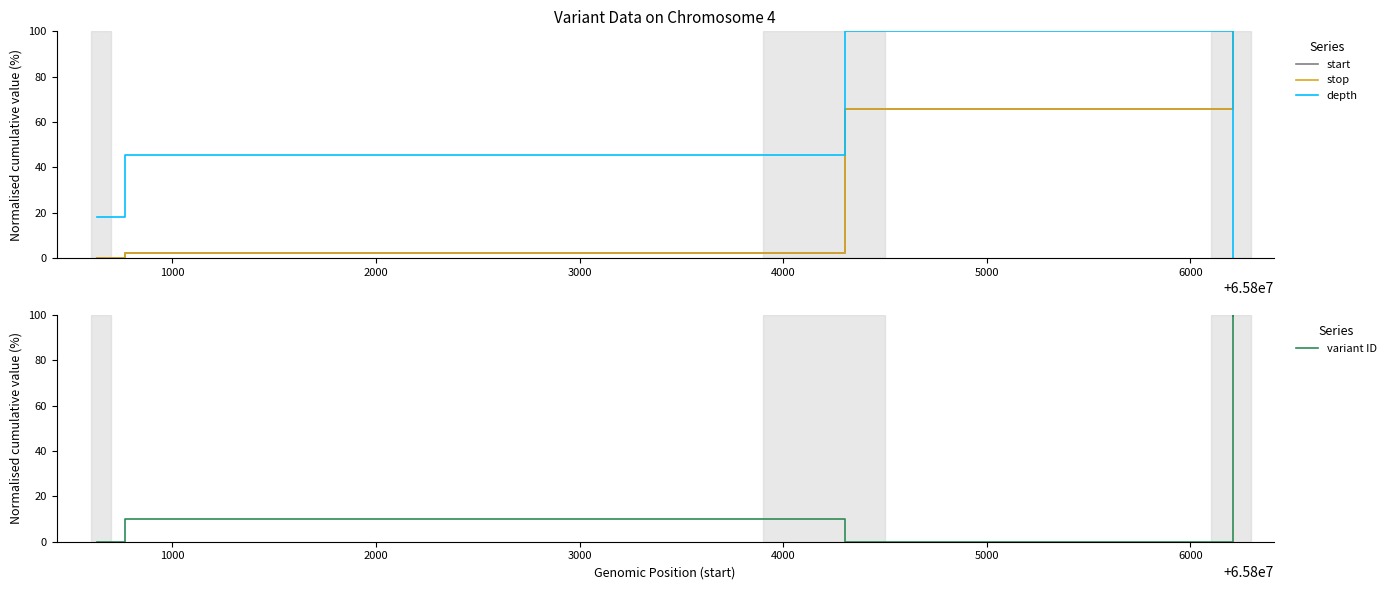

At which label does variant ID first exceed 10?

1000